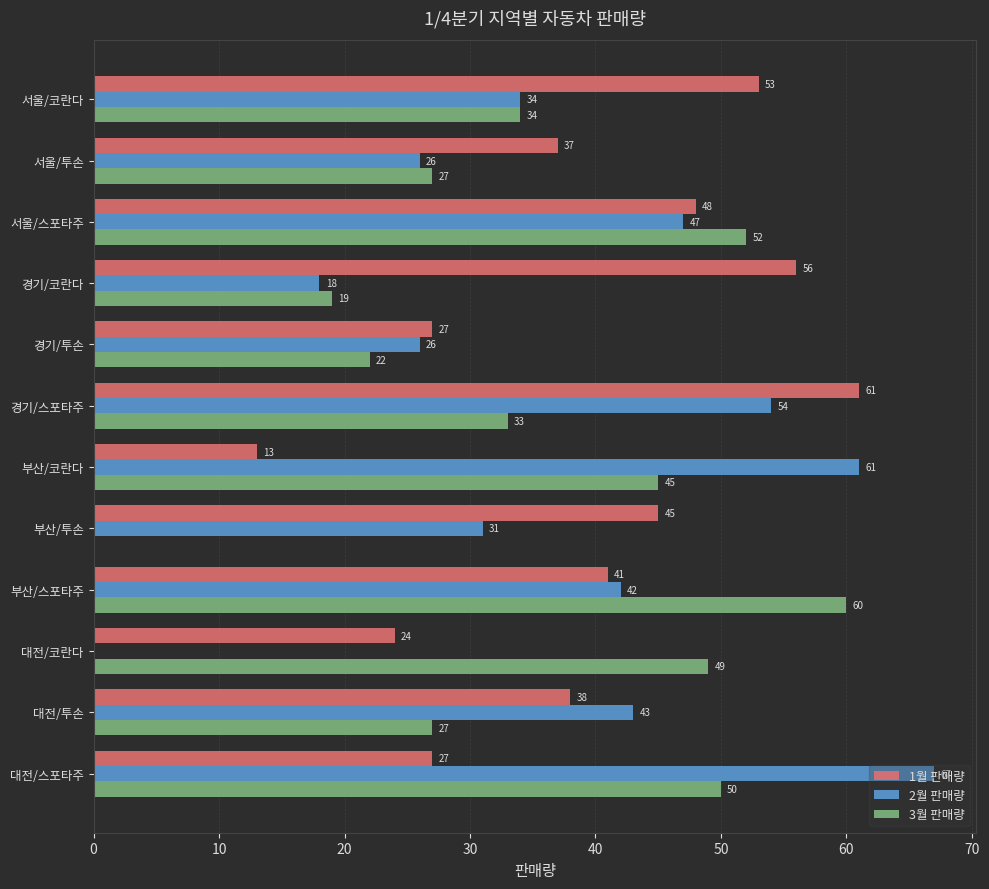

At which label does 2월 판매량 reach its peak?

대전/스포타주